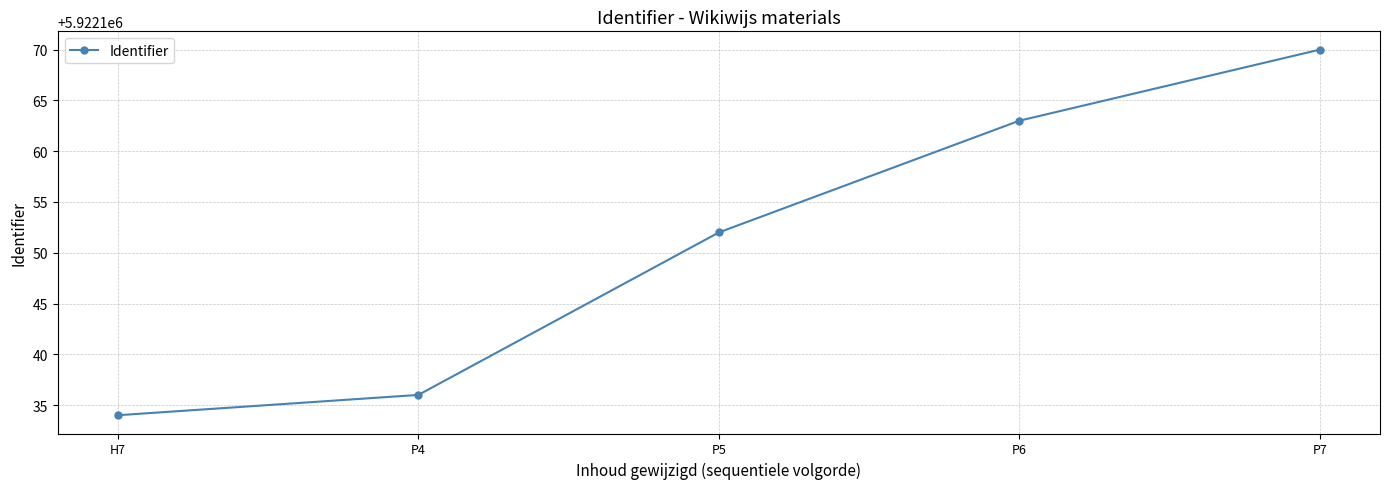

What is the label of the 5th point from the right?

H7